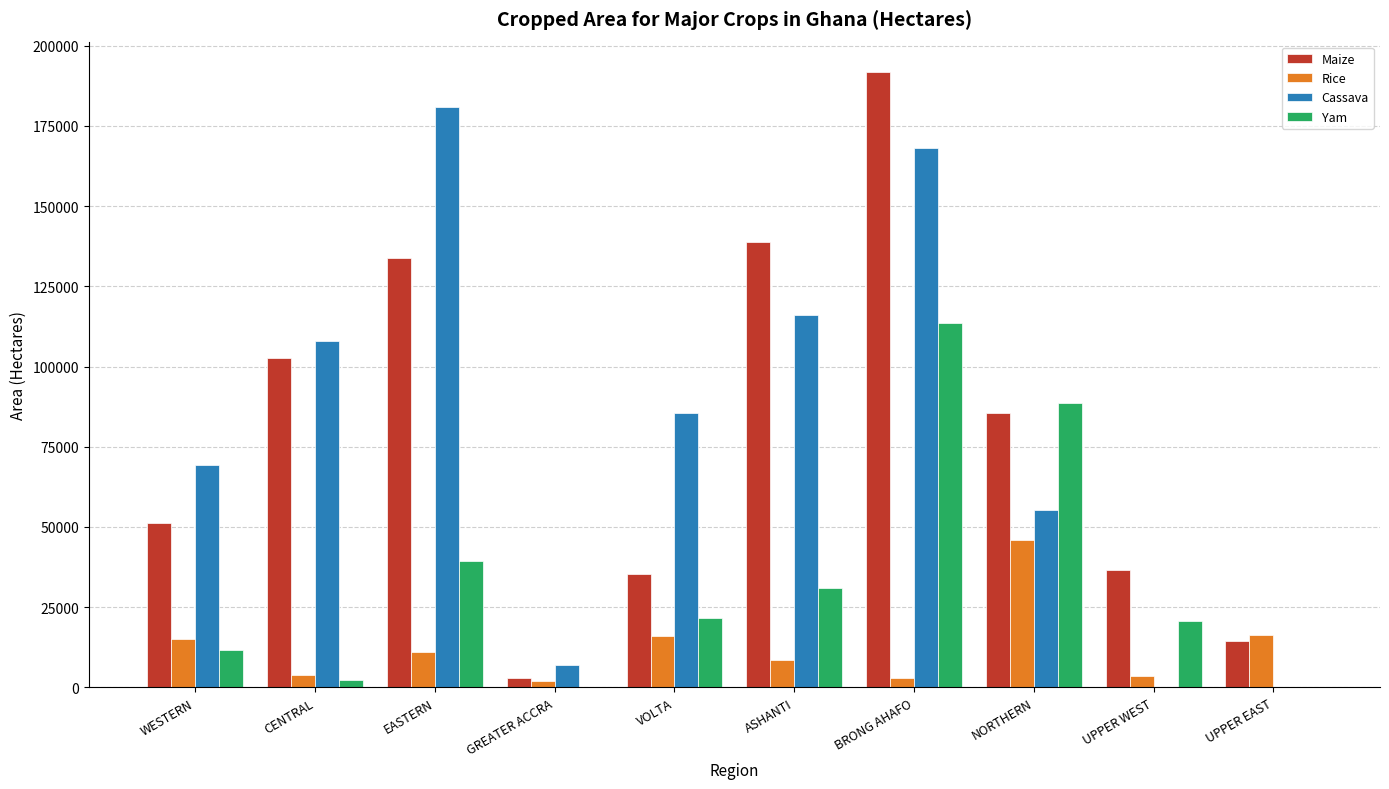

How many groups of bars are there?

10